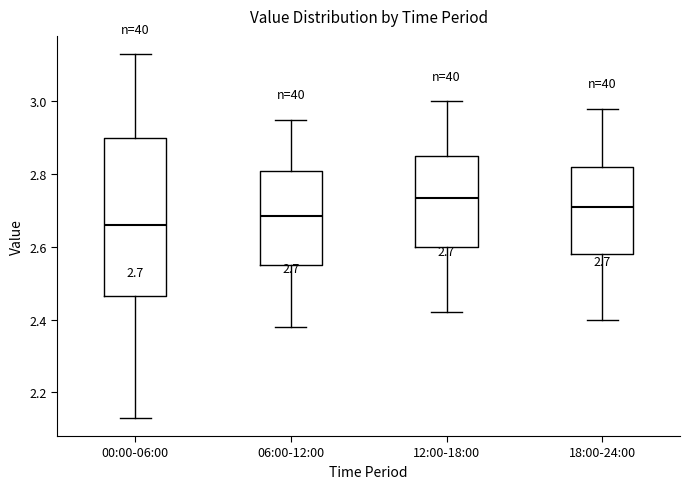

Which box has the lowest median line?

00:00-06:00